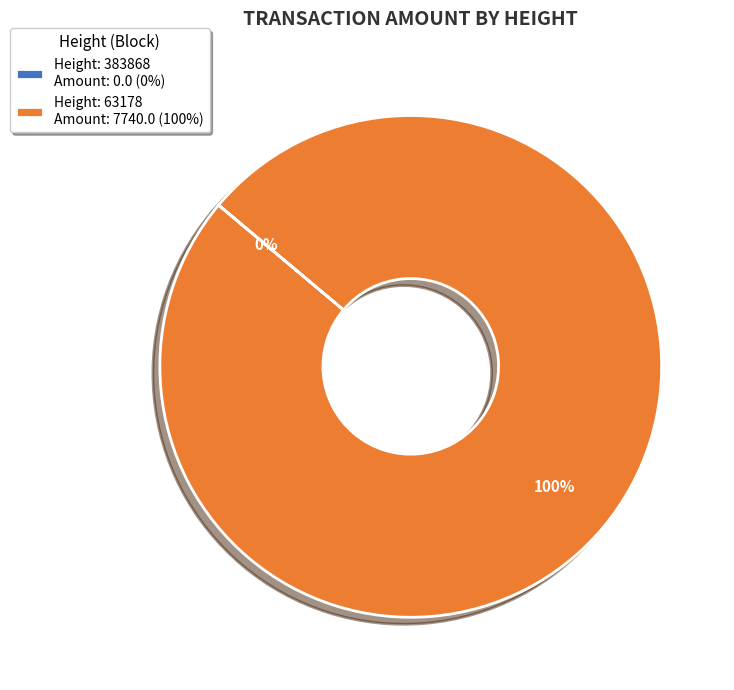

Rank the categories by value from highest to lowest.

63178, 383868